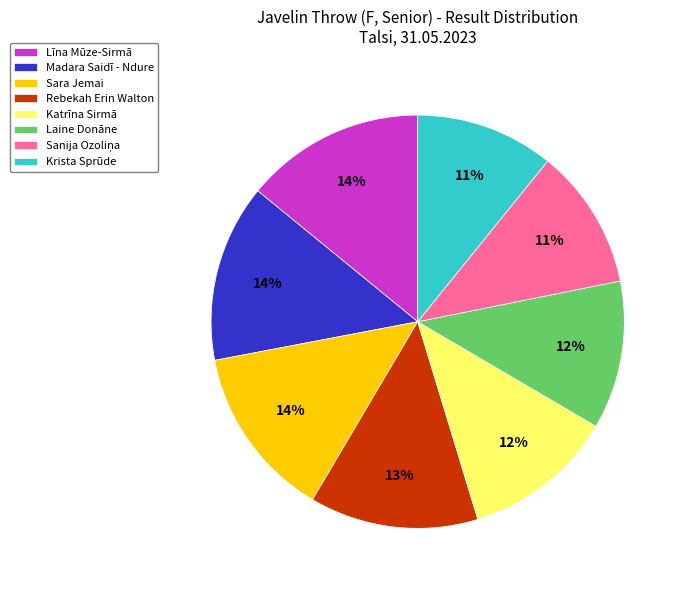

How many slices are in this pie chart?

8